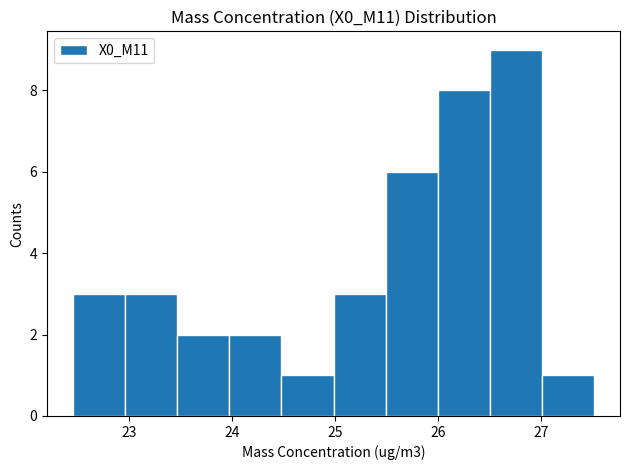

How tall is the bar that spans 25.5 to 26.0 on the x-axis? Neither the bar edges nor the heights are printed on the chart, so give them approximately, as read against the axes.

6